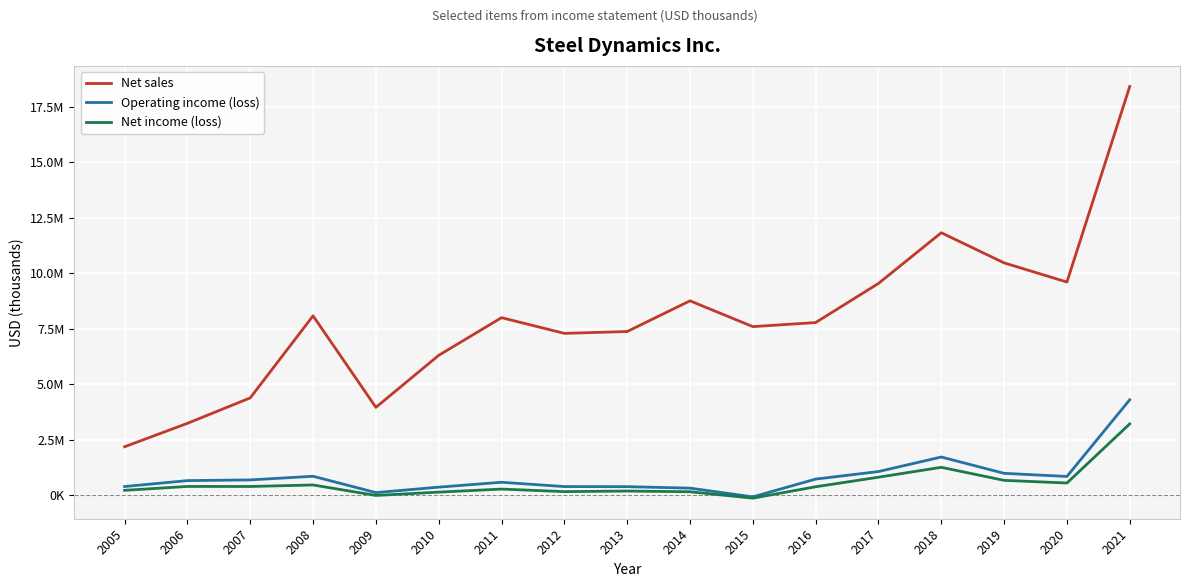

What is the smallest value displayed?

-130311